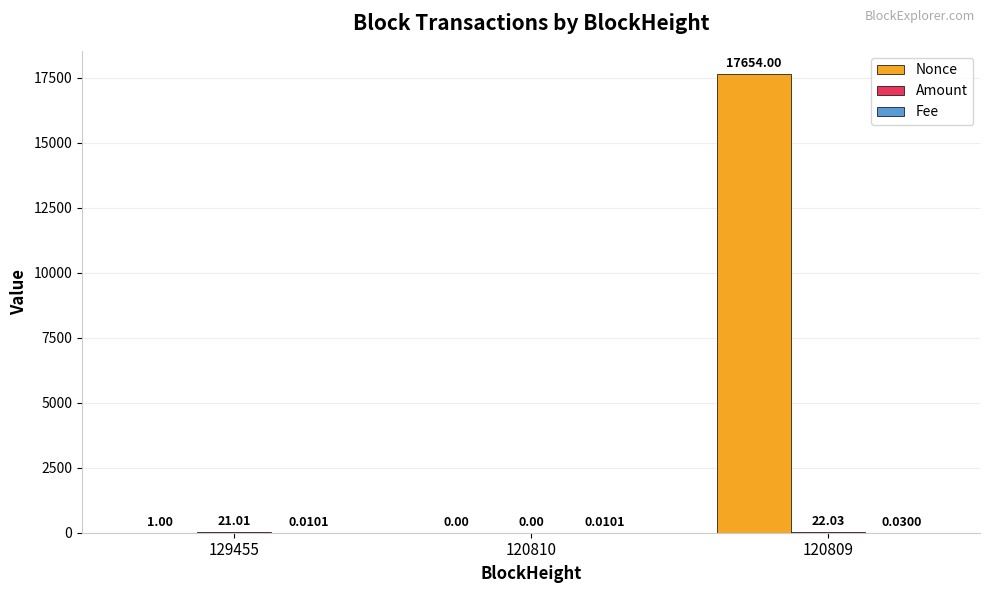

Which series has the largest total across all categories?

Nonce